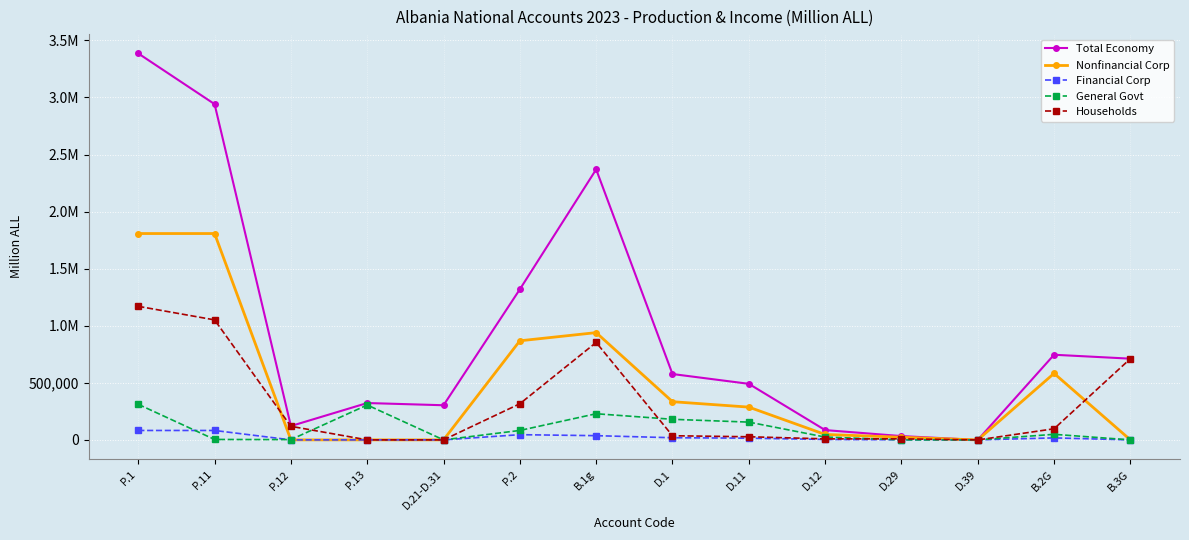

What is the sum of all Households values?

4400019.0